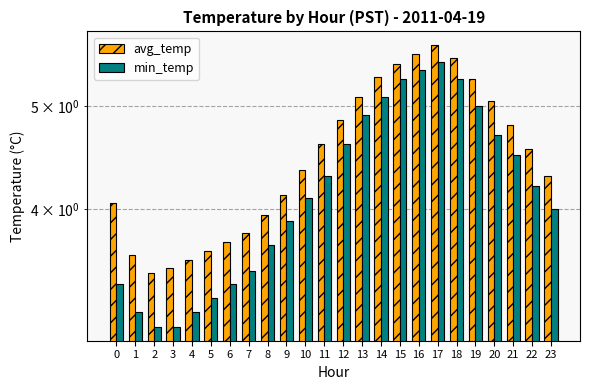

What are all the series names shown in the legend?

avg_temp, min_temp